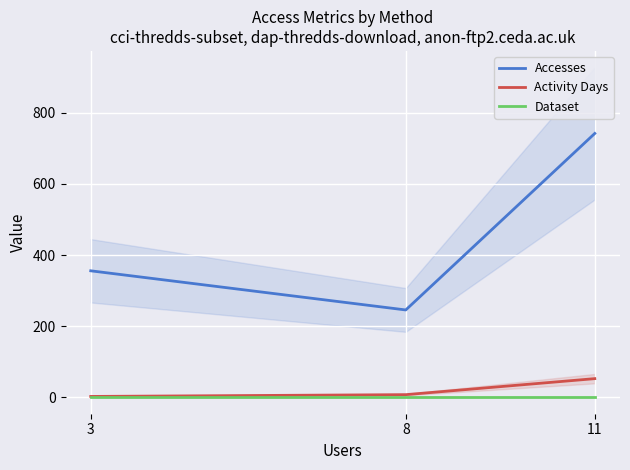

The Dataset series shows 1 at 8. True or false?

False